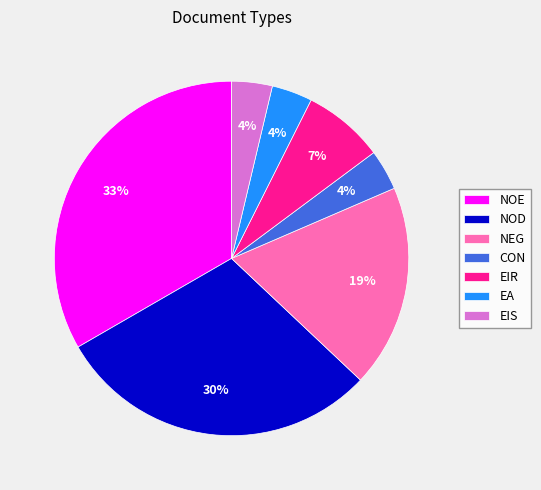

How many segments does this pie chart have?

7